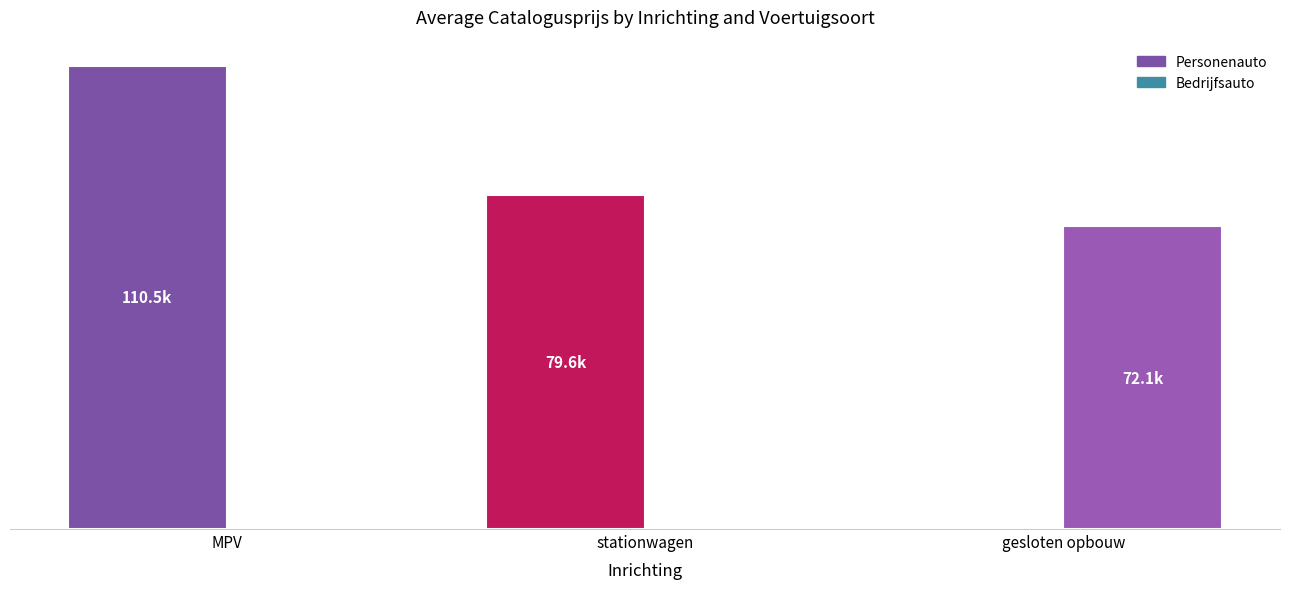

List the series in order of their peak value, highest first.

Personenauto, Bedrijfsauto